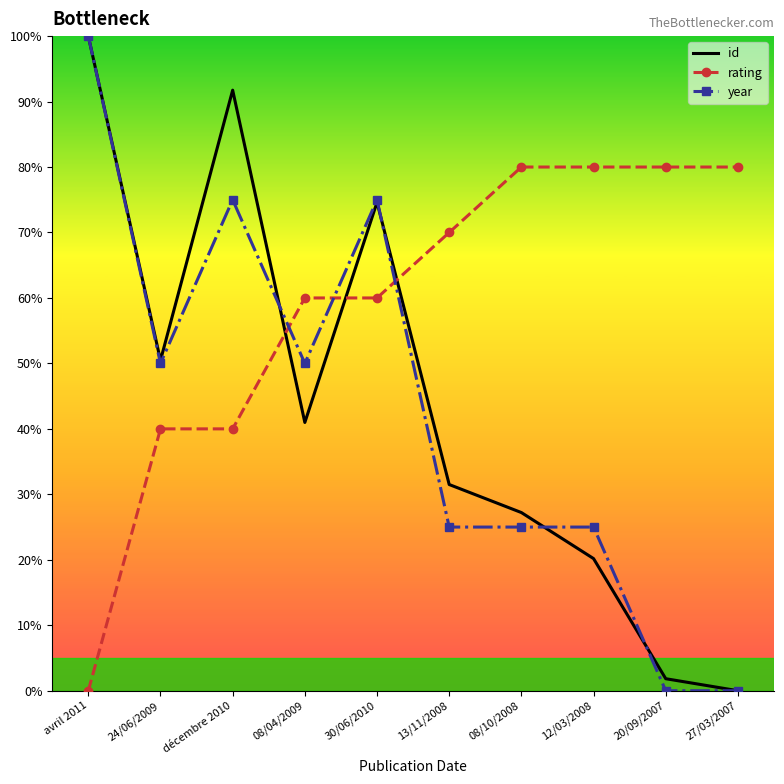

What are all the series names shown in the legend?

id, rating, year